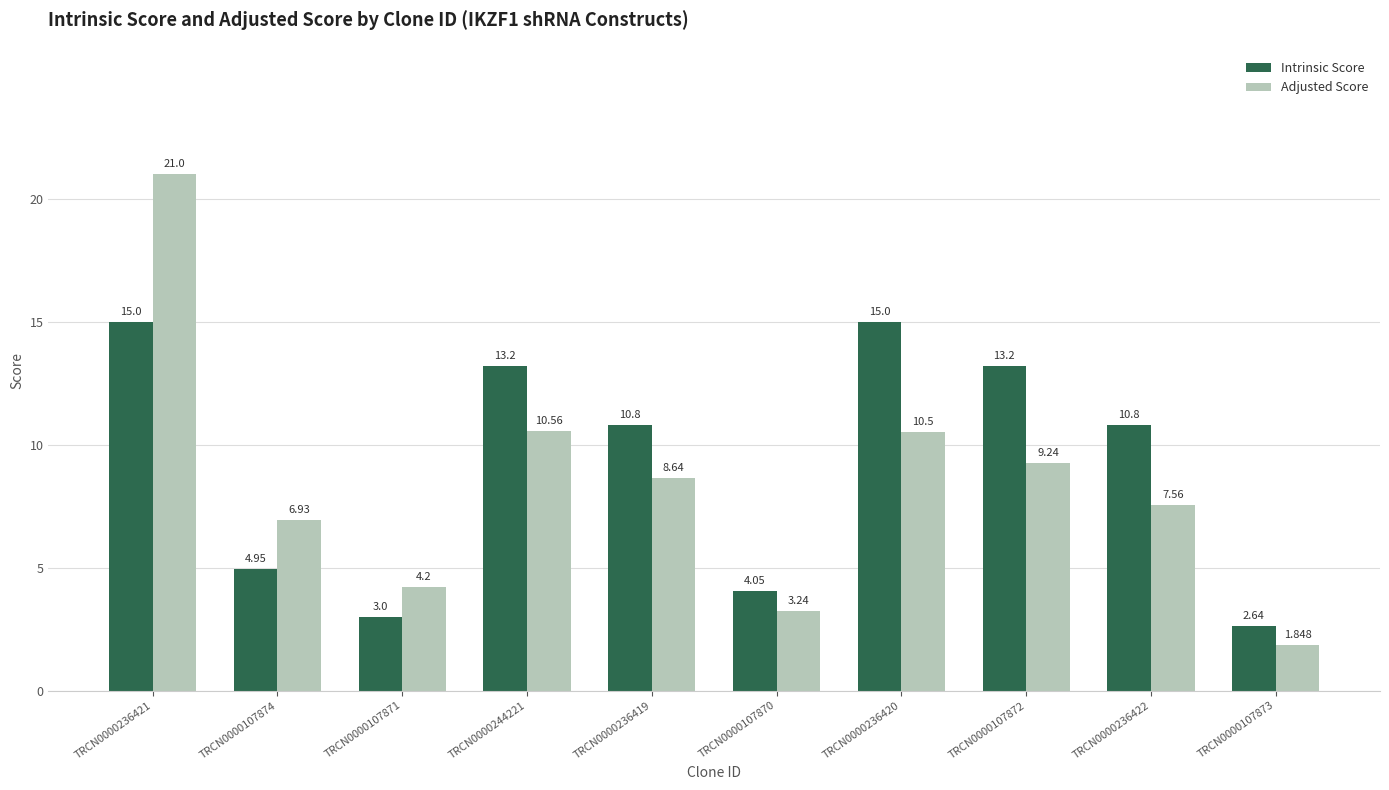

Which label corresponds to the smallest value in the chart?

TRCN0000107873